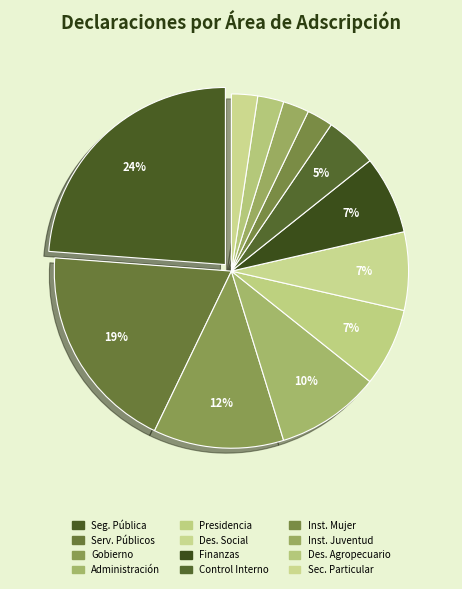

How many slices are in this pie chart?

12